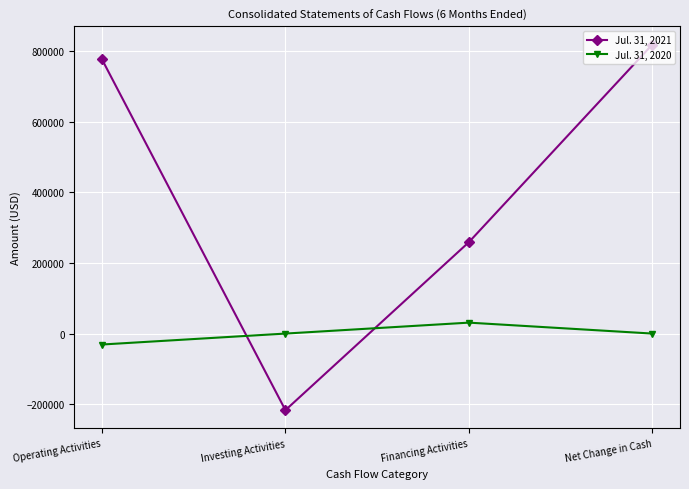

How many times do Jul. 31, 2020 and Jul. 31, 2021 cross each other?

2